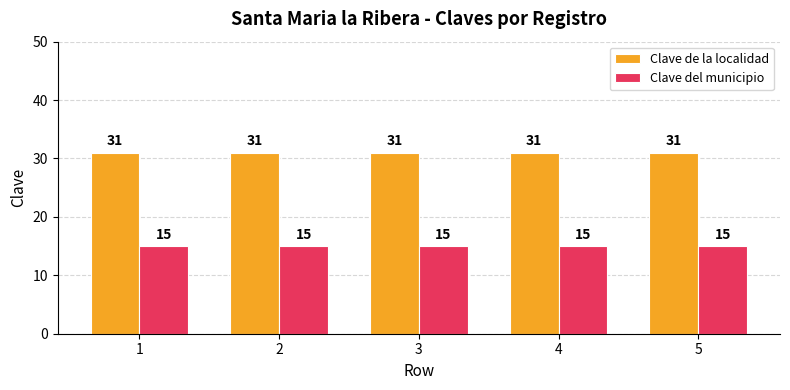

At 2, list the series in order from largest to smallest.

Clave de la localidad, Clave del municipio